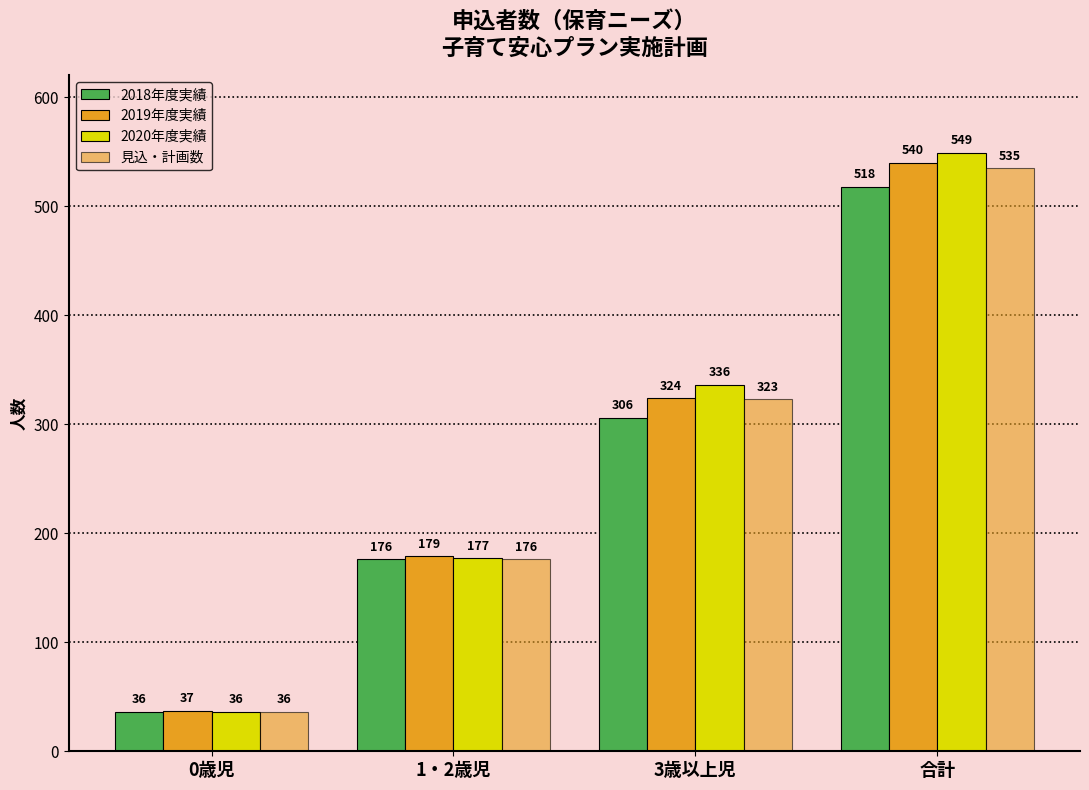

Which category has the lowest value in the 2019年度実績 series?

0歳児